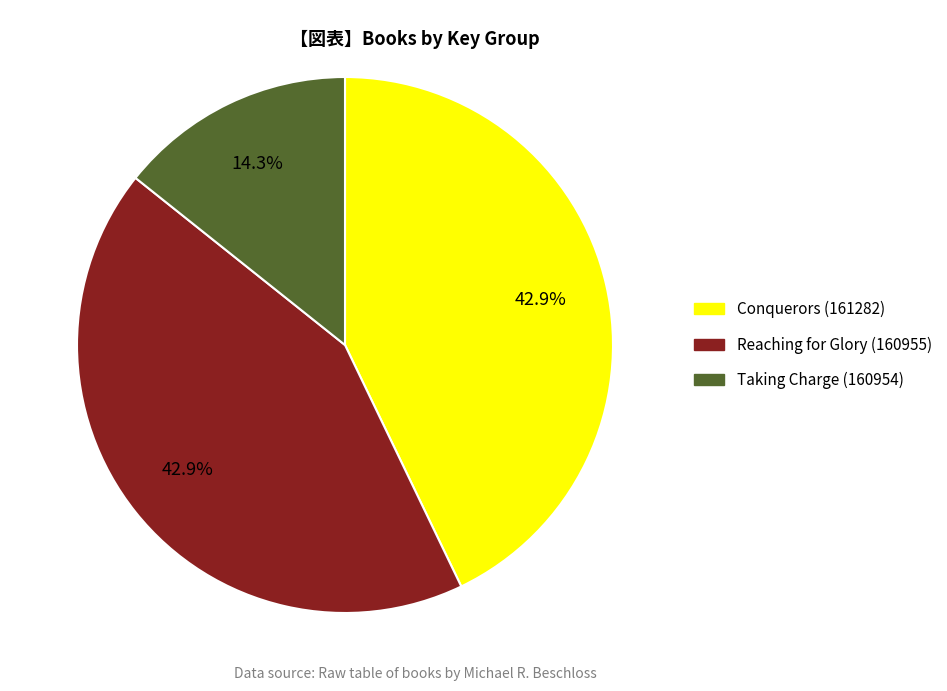

What is the ratio of the value at Taking Charge (160954) to the value at Reaching for Glory (160955)?

0.3